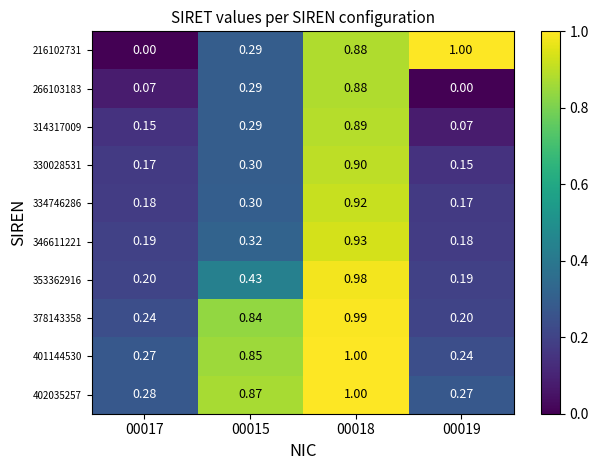

Which series has the largest range (max minus min)?

216102731